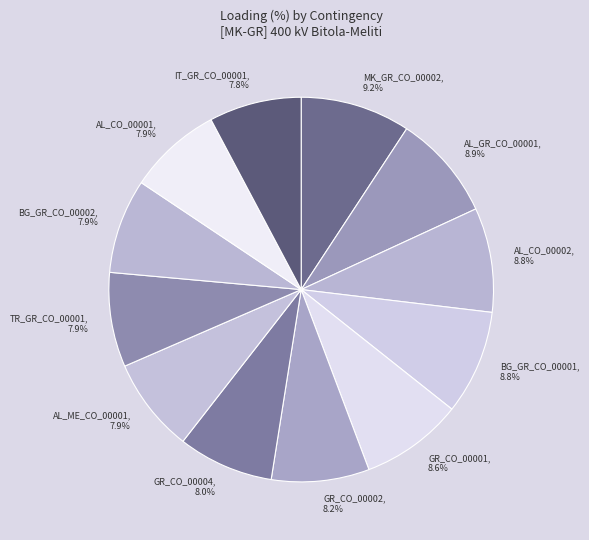

To the nearest percent, what portion does IT_GR_CO_00001 represent?

8%